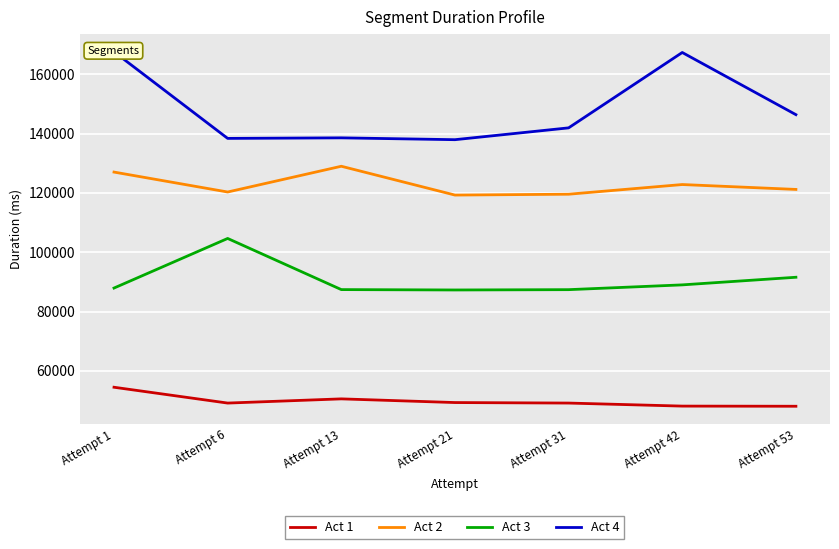

The Act 2 series shows 121176 at Attempt 53. True or false?

True